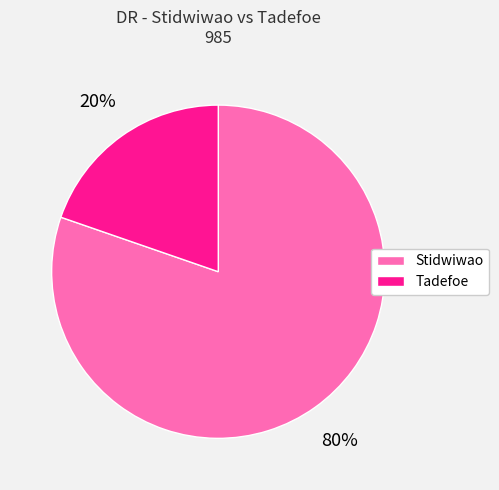

The Tadefoe slice represents 20% of the pie. True or false?

True